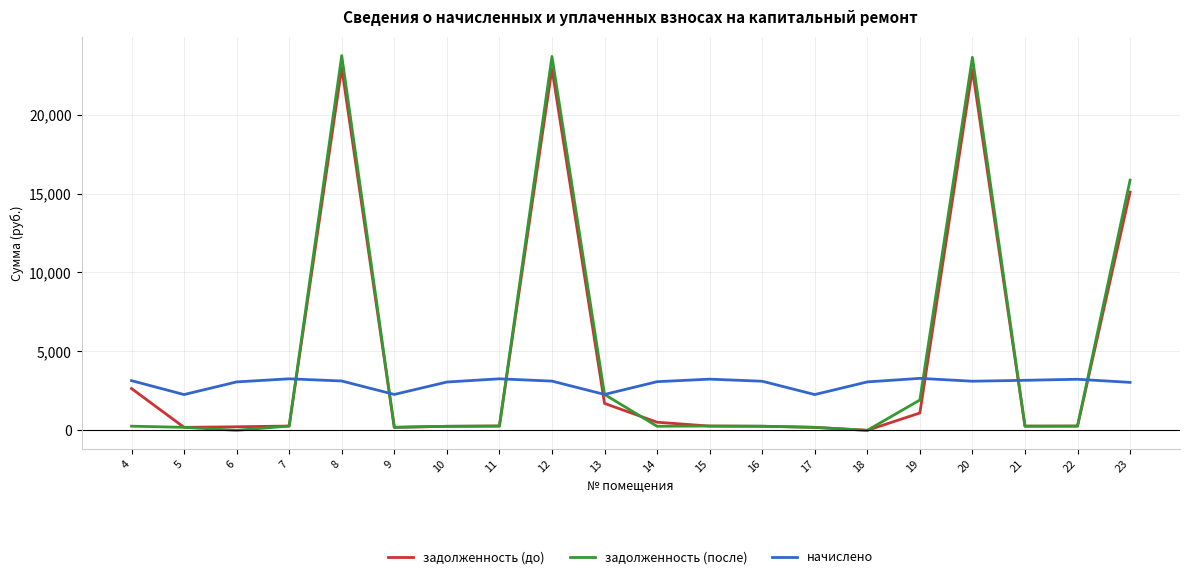

Which series has the largest range (max minus min)?

задолженность (после)